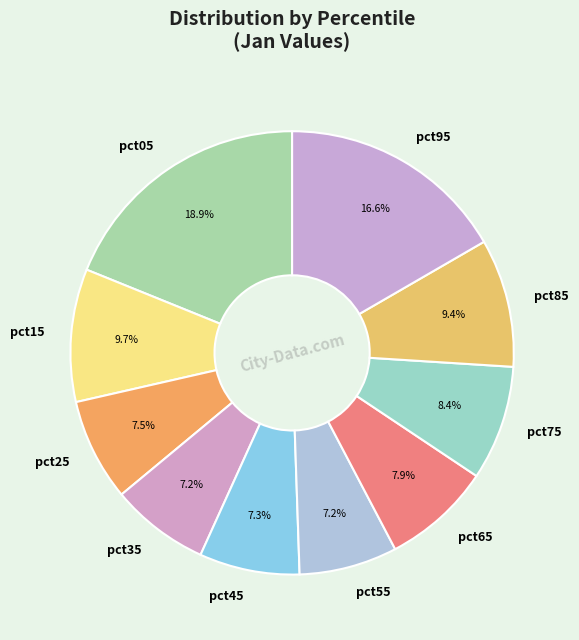

Which category has the biggest portion of the pie?

pct05